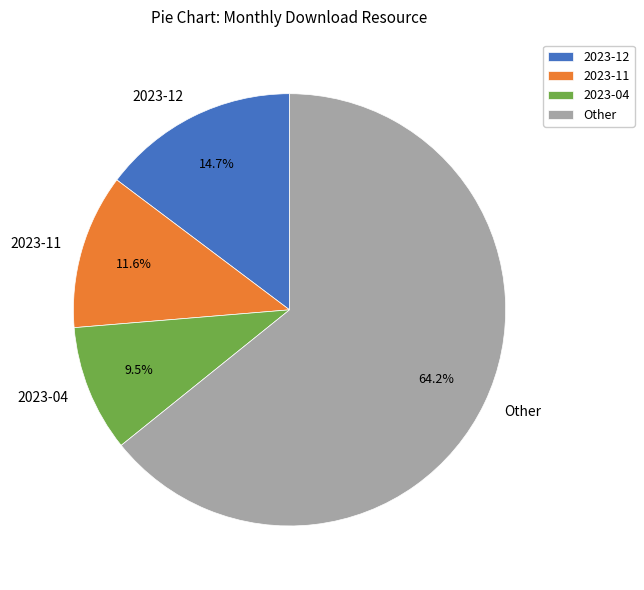

Which slice represents more than half of the pie?

Other